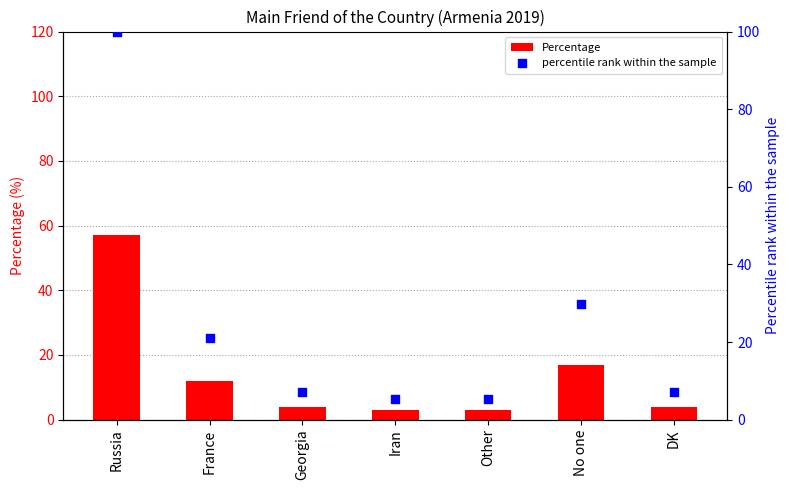

Which series reaches the maximum Y coordinate?

percentile rank within the sample